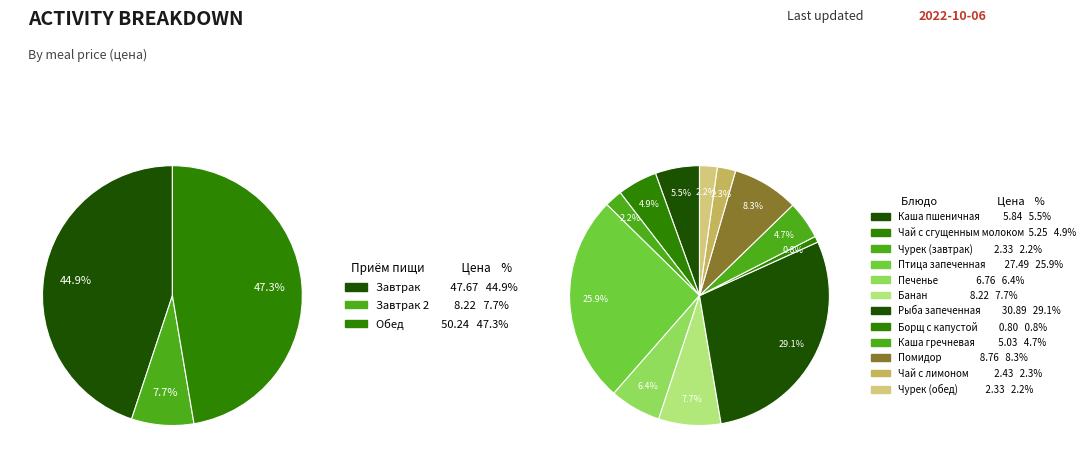

Which category has the smallest portion of the pie?

Борщ с капустой